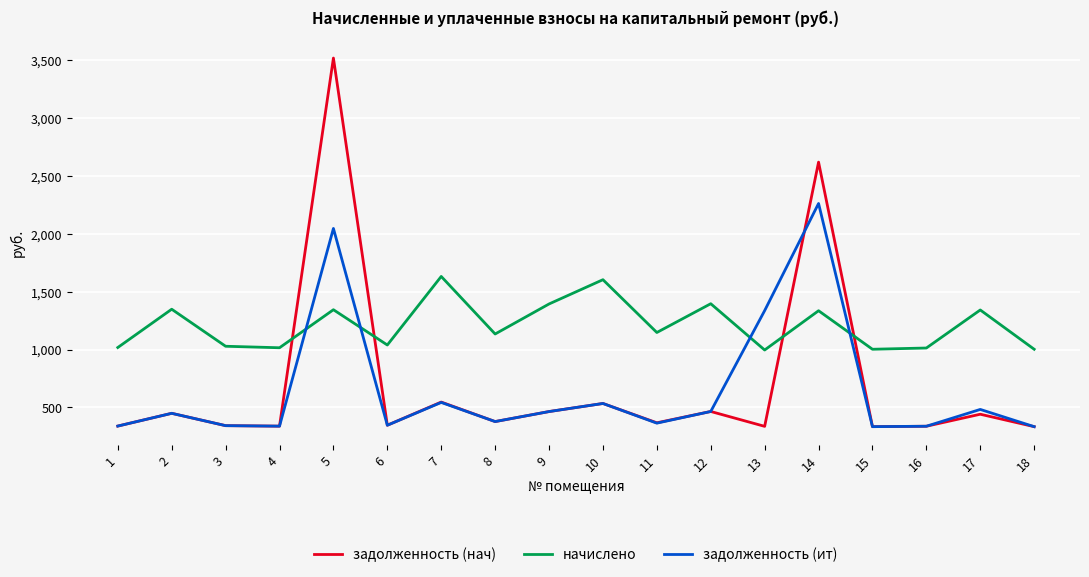

Is the value of начислено at 10 greater than the value of задолженность (нач) at 8?

Yes